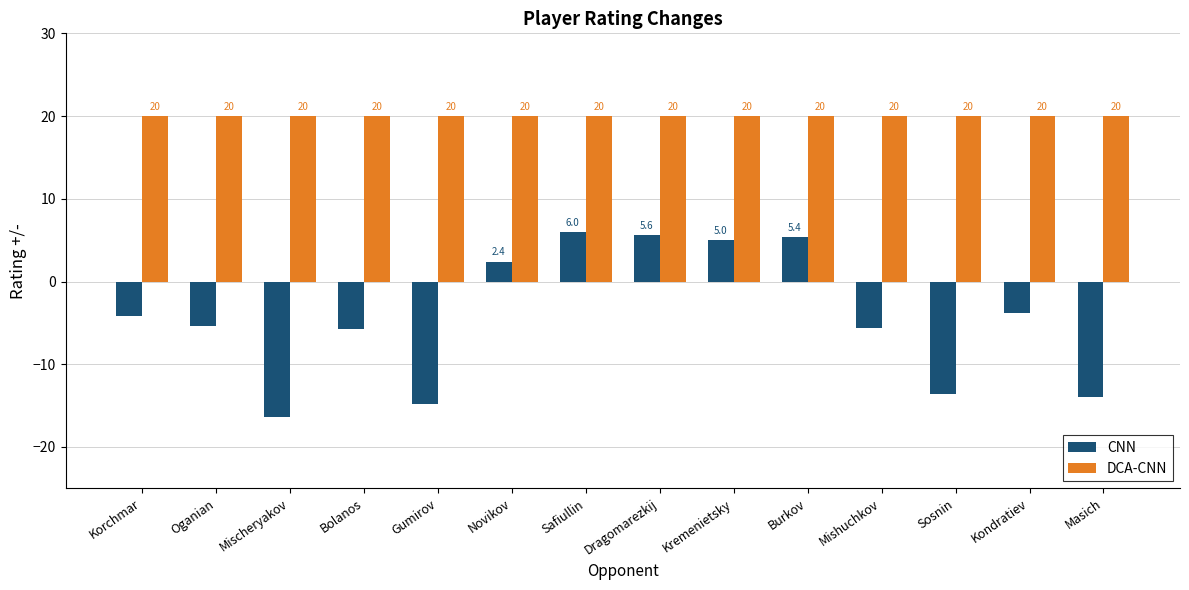

Is the value of CNN at Korchmar greater than the value of DCA-CNN at Kremenietsky?

No